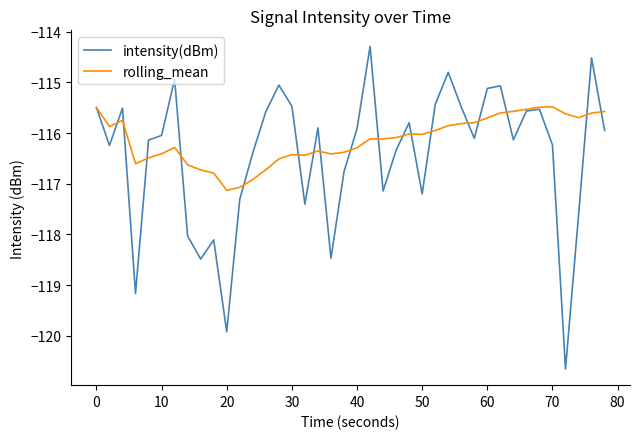

Which series has the largest range (max minus min)?

intensity(dBm)